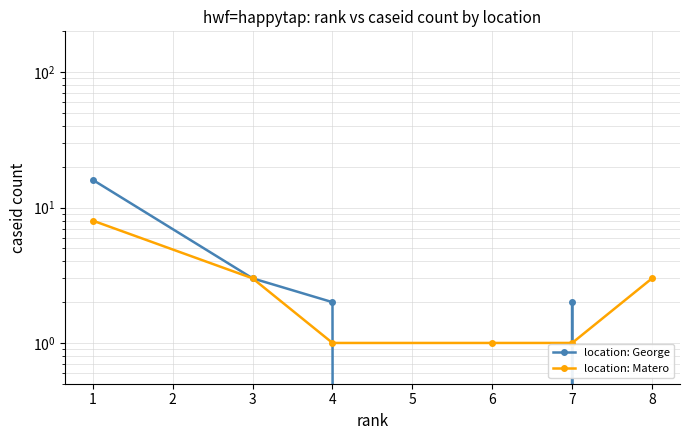

What is the sum of all location: George values?

23